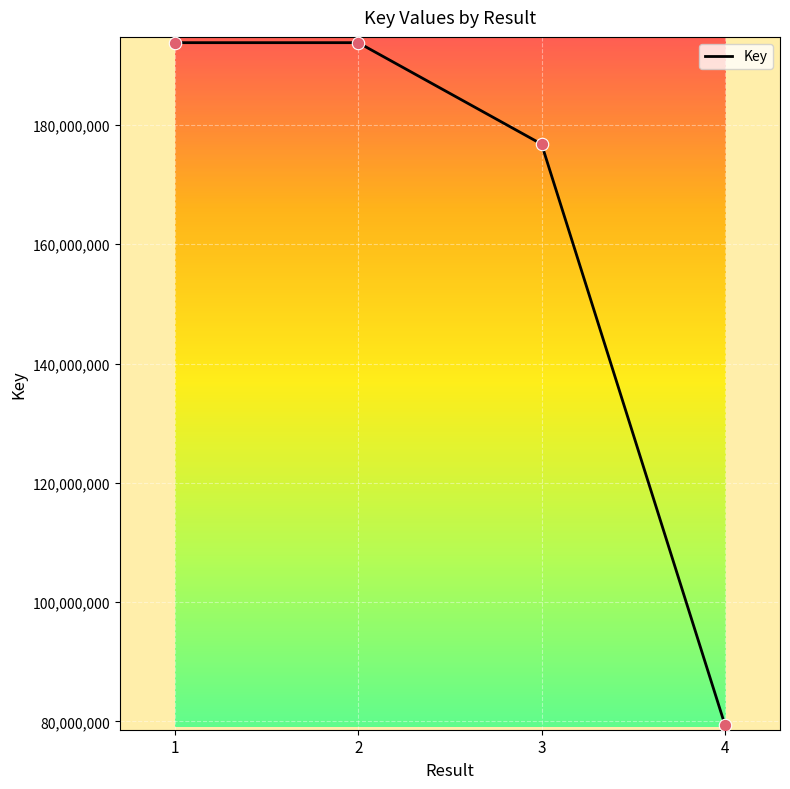

Between 2 and 3, which is larger?

2